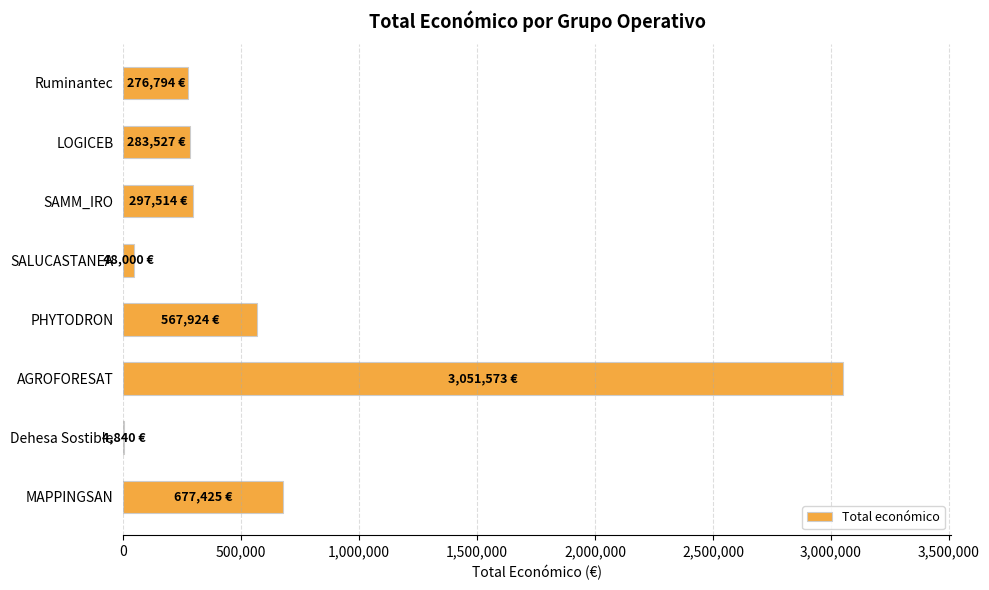

What is the maximum value shown in the chart?

3051573